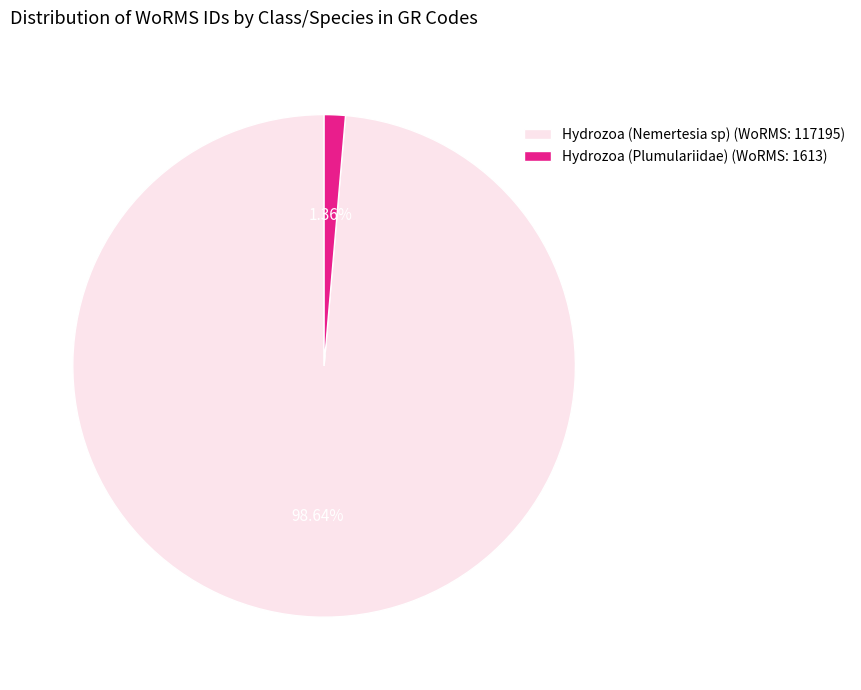

Is Hydrozoa (Plumulariidae) the majority of the pie?

No